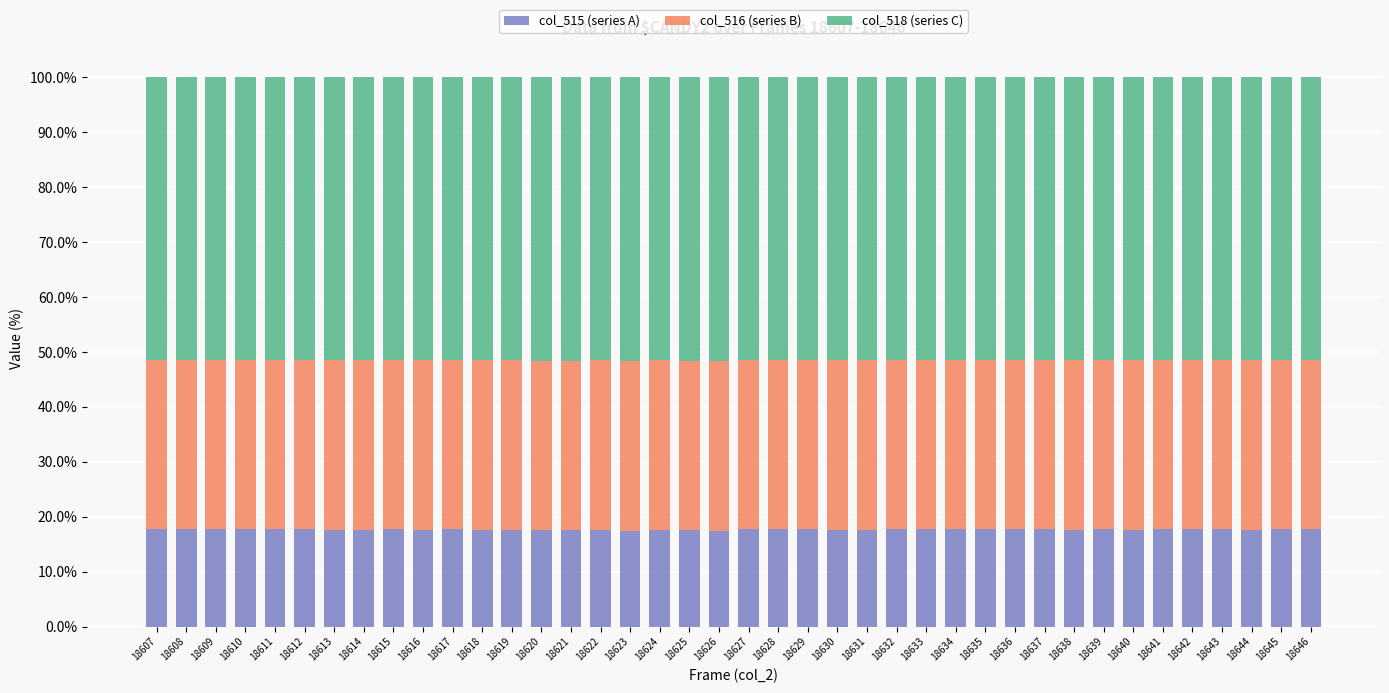

What is the maximum value for col_515 (series A)?

17.8